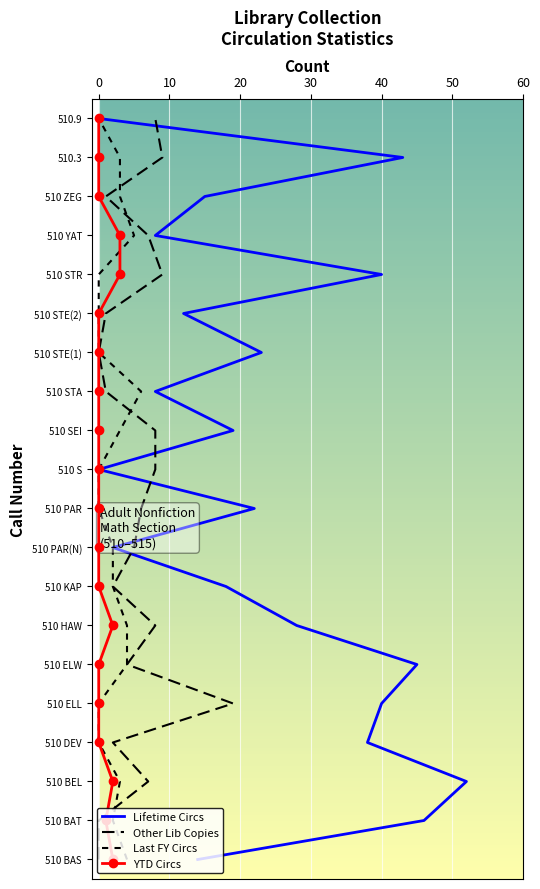

True or false: Other Lib Copies and YTD Circs cross at least once.

False